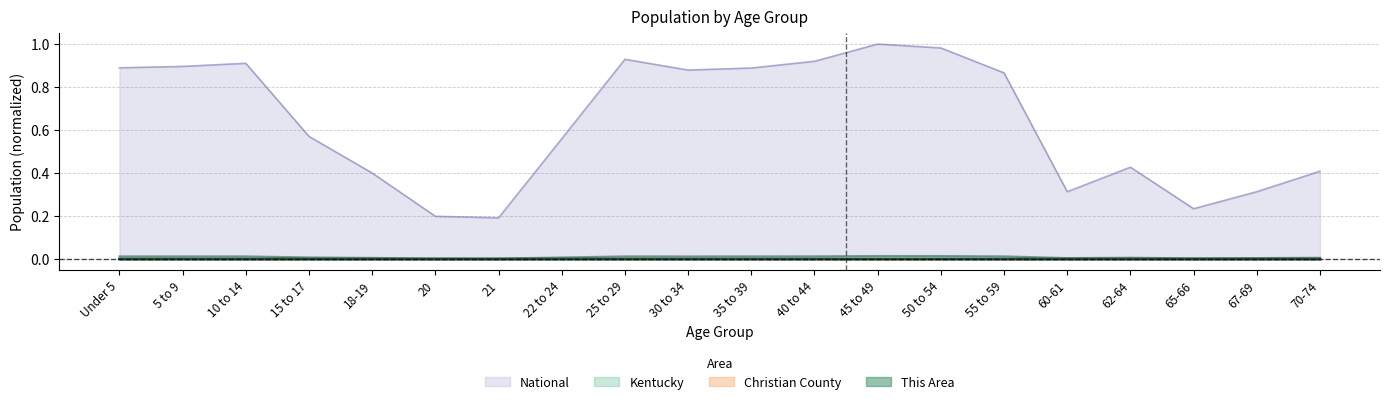

How many Kentucky values are between 0 and 1?

20